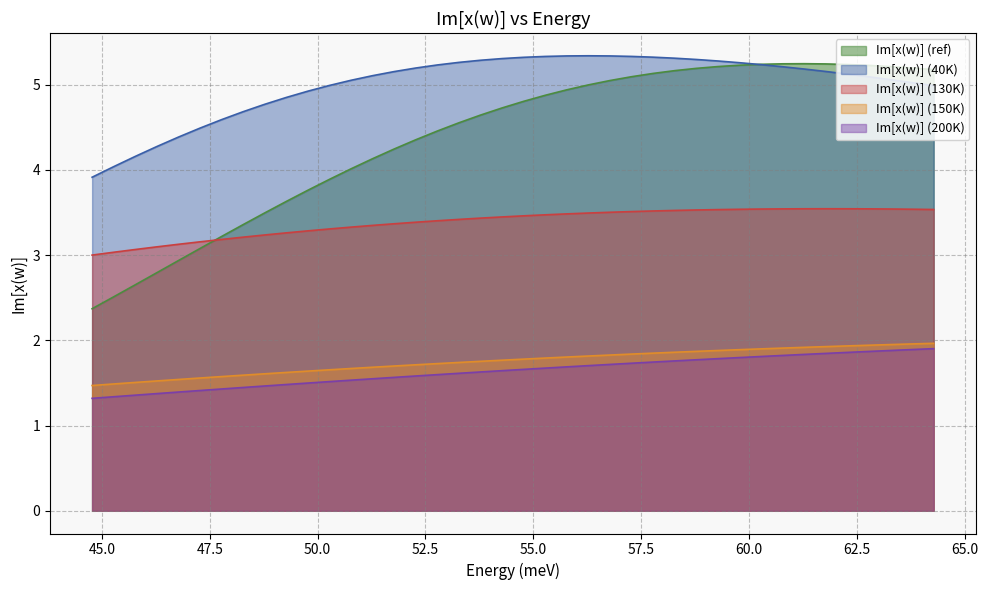

Which series has the largest total across all categories?

Im[x(w)] (40K)